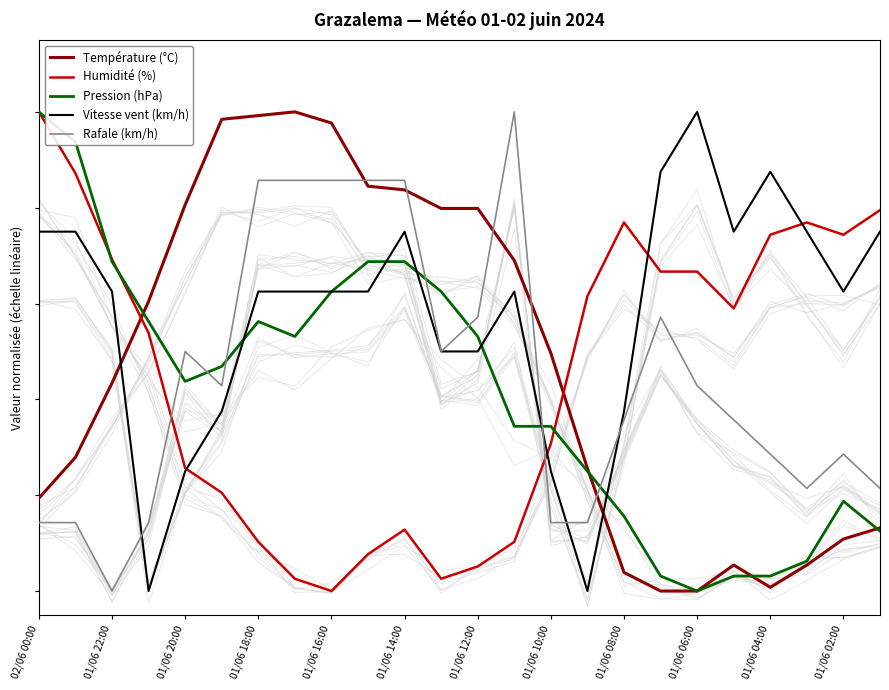

In Vitesse vent (km/h), how many points are higher than both neighbors (excluding endpoints)?

4